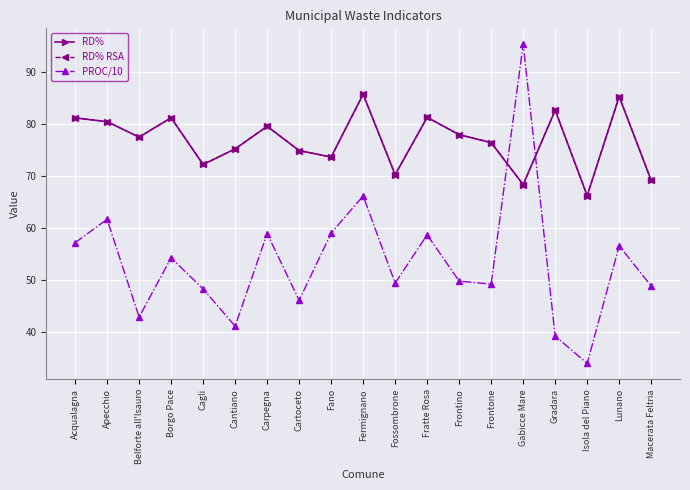

In RD% RSA, how many points are higher than both neighbors (excluding endpoints)?

6